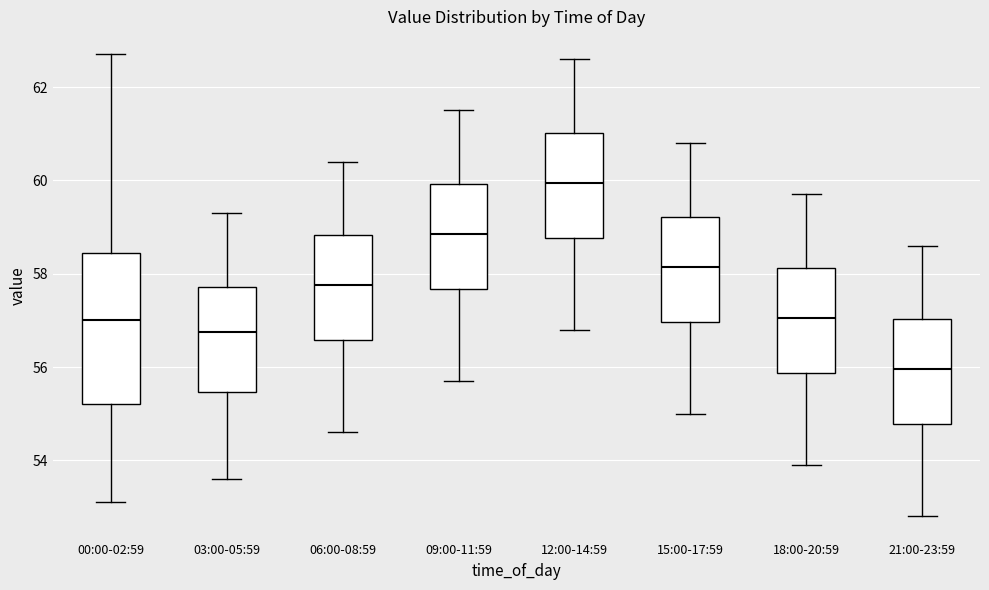

Where does the median line of the box for 03:00-05:59 sit on the y-axis? The values are not printed on the chart, so give them approximately, as read against the axis.

56.8